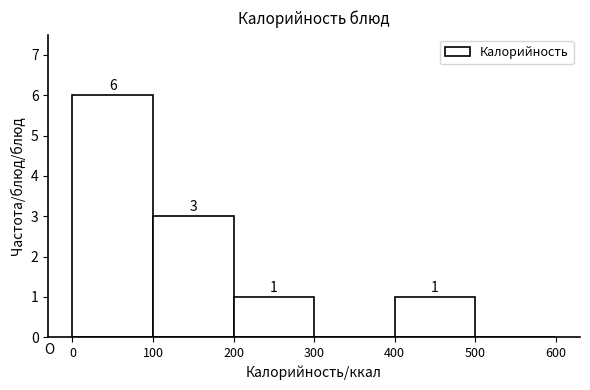

Over which range of the x-axis is the bar tallest?

0 to 100